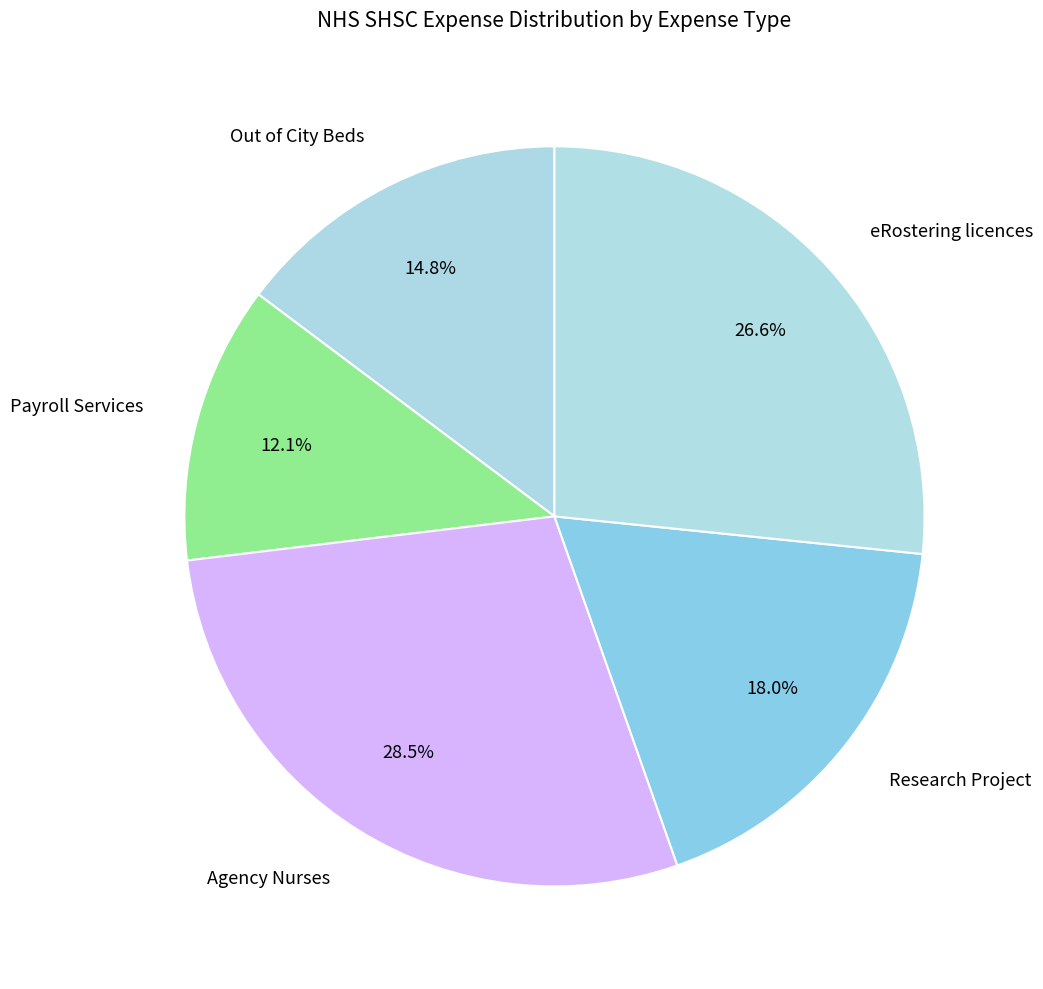

Which has a higher value, Research Project or Payroll Services?

Research Project